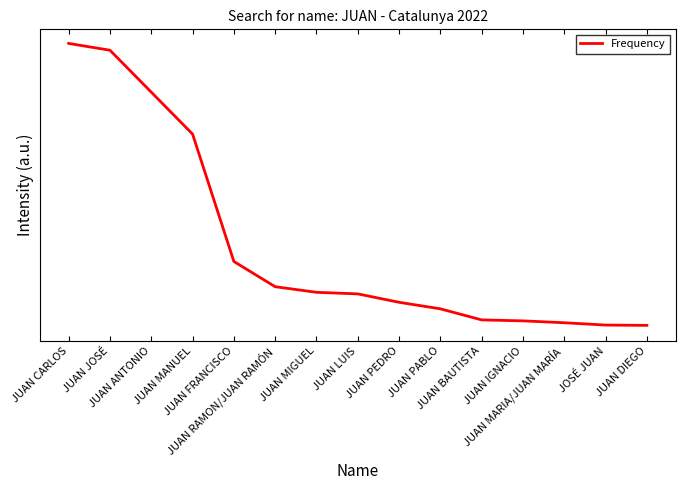

Reading left to right, transcribe all the data shown in this chart.

JUAN CARLOS=15930	JUAN JOSÉ=15565	JUAN ANTONIO=13319	JUAN MANUEL=11072	JUAN FRANCISCO=4250	JUAN RAMON/JUAN RAMÓN=2899	JUAN MIGUEL=2599	JUAN LUIS=2514	JUAN PEDRO=2064	JUAN PABLO=1714	JUAN BAUTISTA=1121	JUAN IGNACIO=1069	JUAN MARIA/JUAN MARÍA=969	JOSÉ JUAN=844	JUAN DIEGO=829